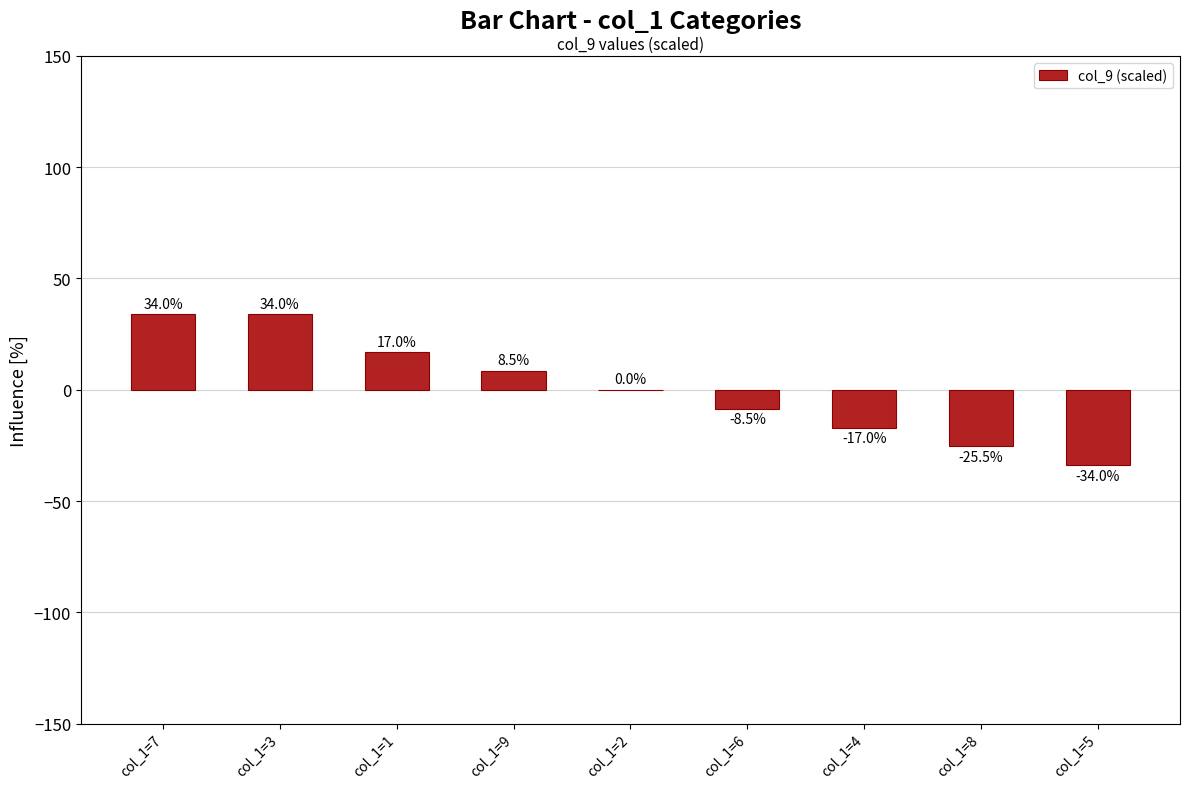

The value at col_1=9 is 8.5. True or false?

True